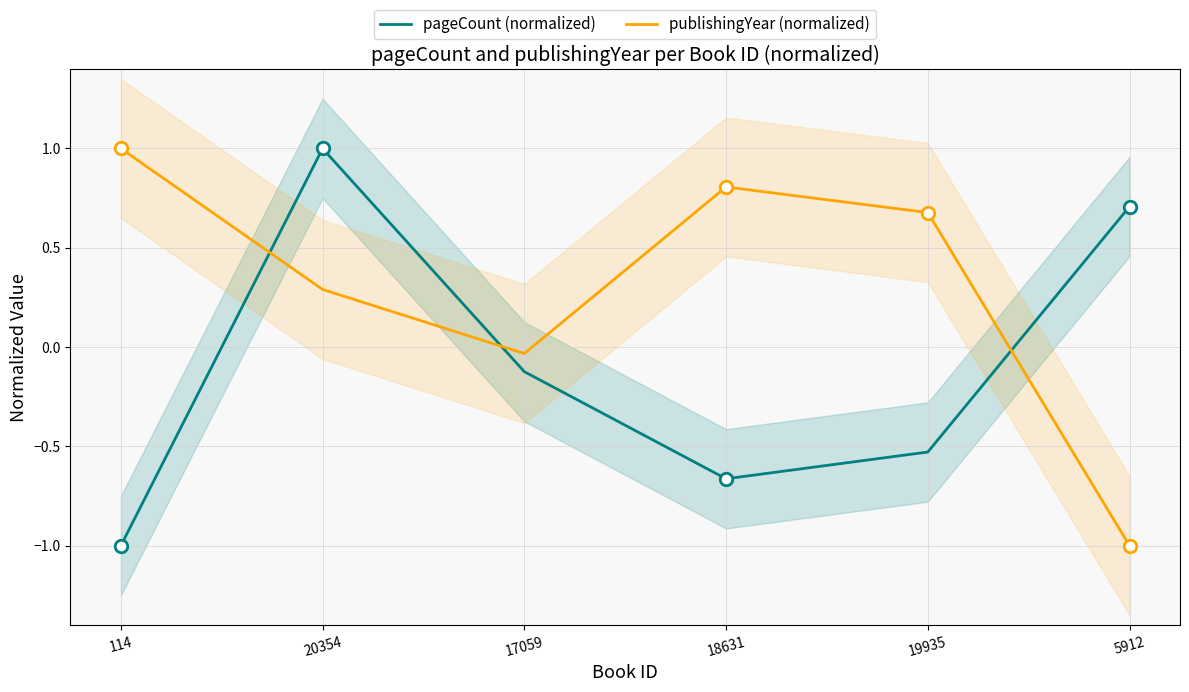

Between 18631 and 20354, which is larger?

20354